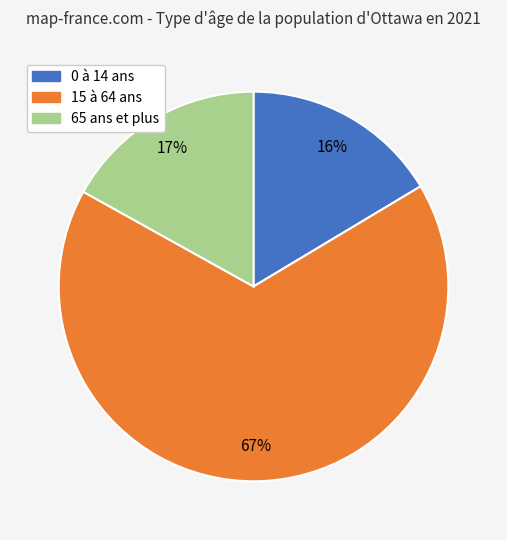

The 0 à 14 ans slice represents 5% of the pie. True or false?

False